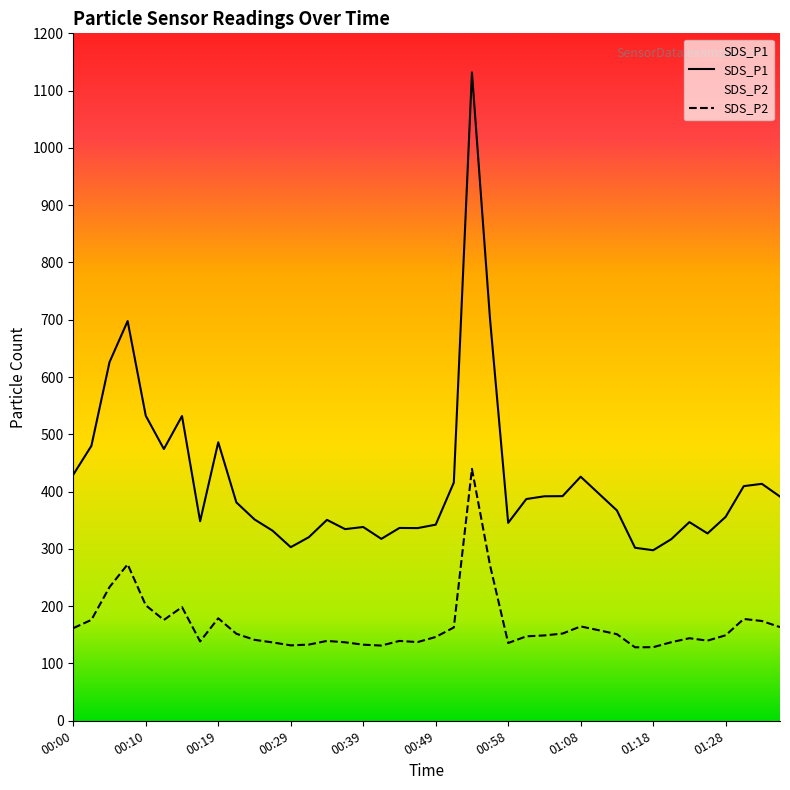

True or false: SDS_P2 and SDS_P1 intersect in this chart.

False